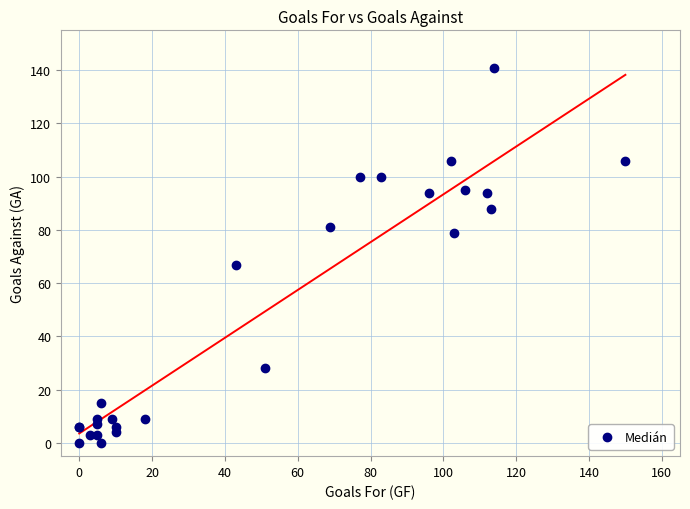

What Y value in the scatter plot is closest to 70?

67